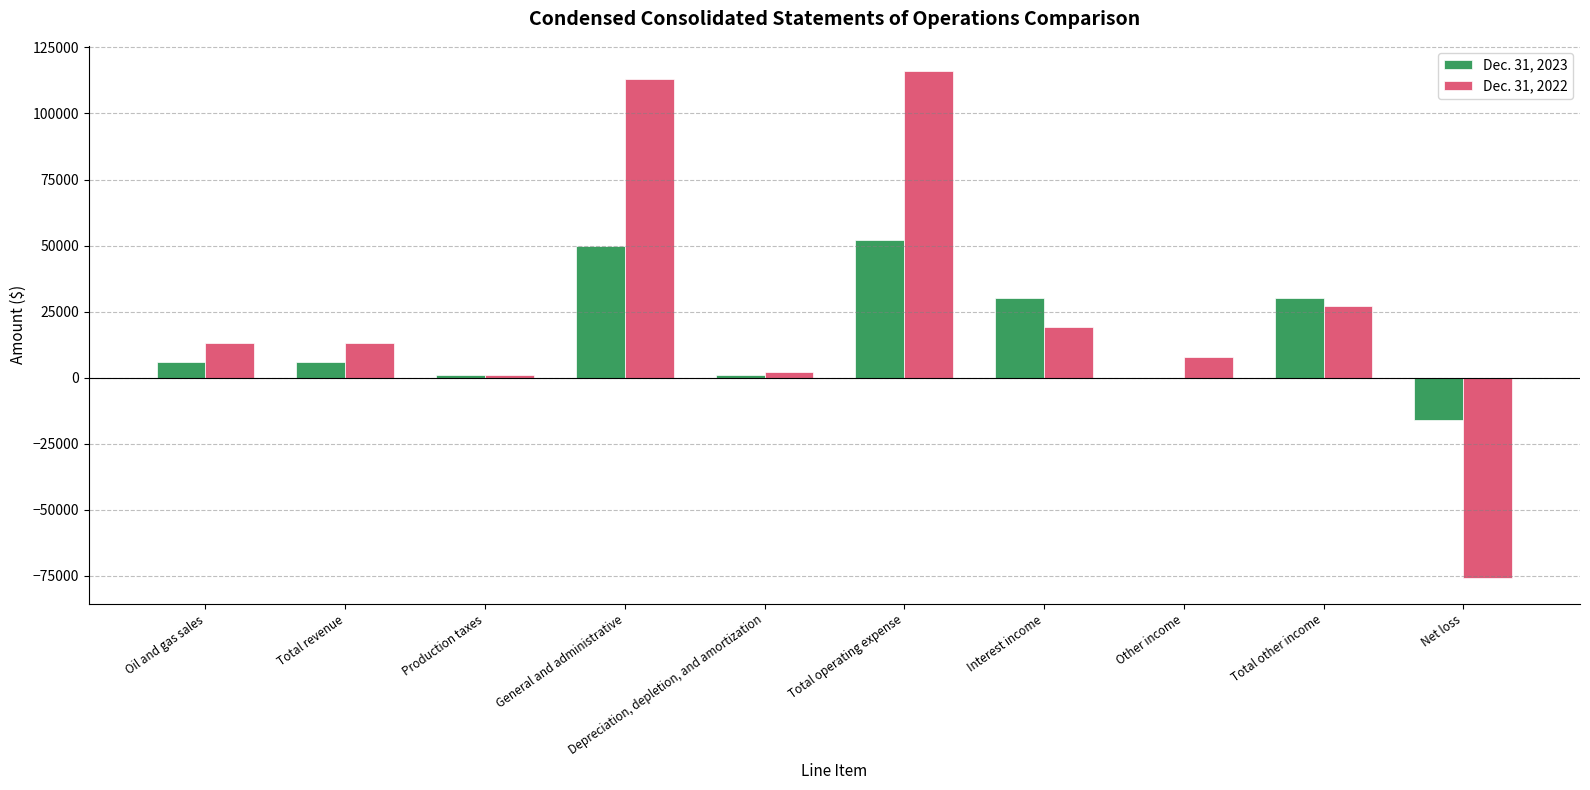

Count the number of data series in this chart.

2